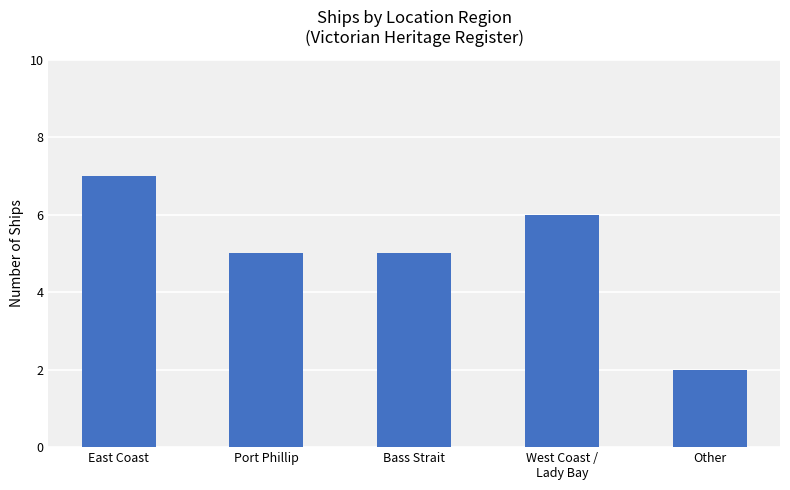

What is the label of the 5th bar from the right?

East Coast